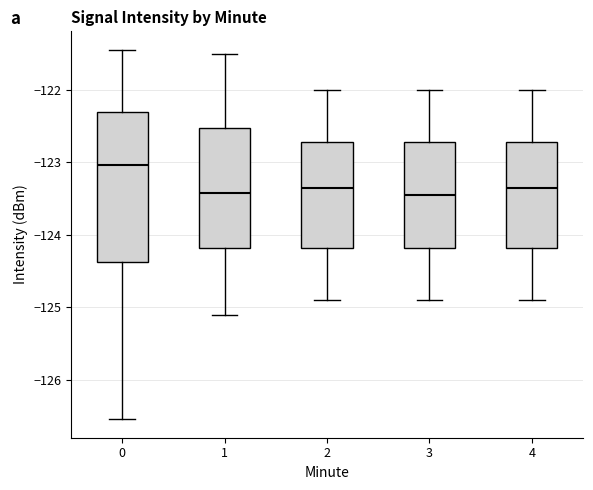

Reading left to right, read every box against the y-axis: the position of its median line, the range the box covers, and the ends of its whiskers. The values are not printed on the chart, so give them approximately, as read against the axis.

0: median -123.0, box -124.4 to -122.3, whiskers -126.5 to -121.5
1: median -123.4, box -124.2 to -122.5, whiskers -125.1 to -121.5
2: median -123.3, box -124.2 to -122.7, whiskers -124.9 to -122.0
3: median -123.4, box -124.2 to -122.7, whiskers -124.9 to -122.0
4: median -123.3, box -124.2 to -122.7, whiskers -124.9 to -122.0